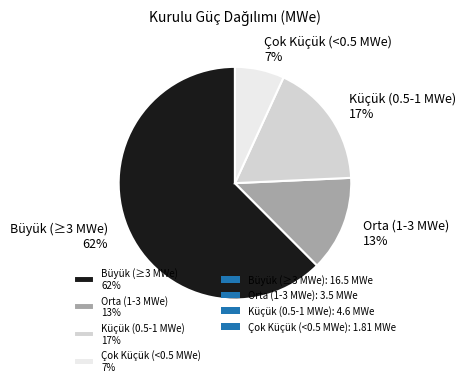

True or false: Orta (1-3 MWe) 13% accounts for 13% of the total.

True